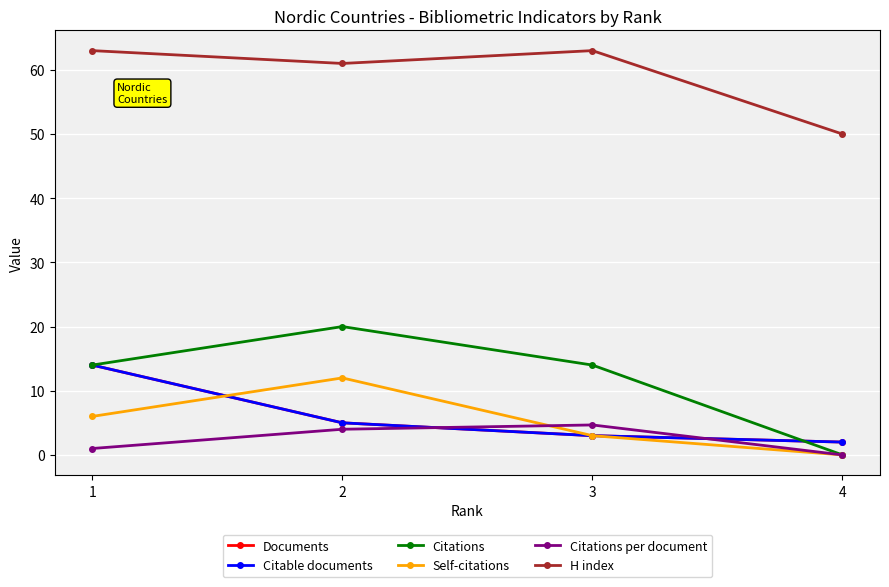

What is the difference between the maximum and minimum values in the Citations per document series?

4.7